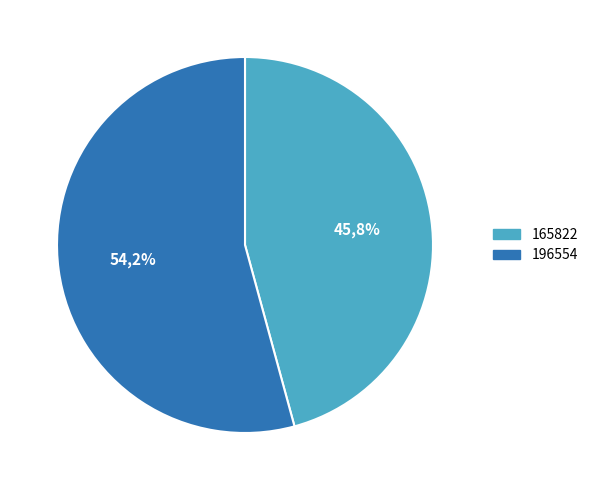

What is the majority slice?

196554